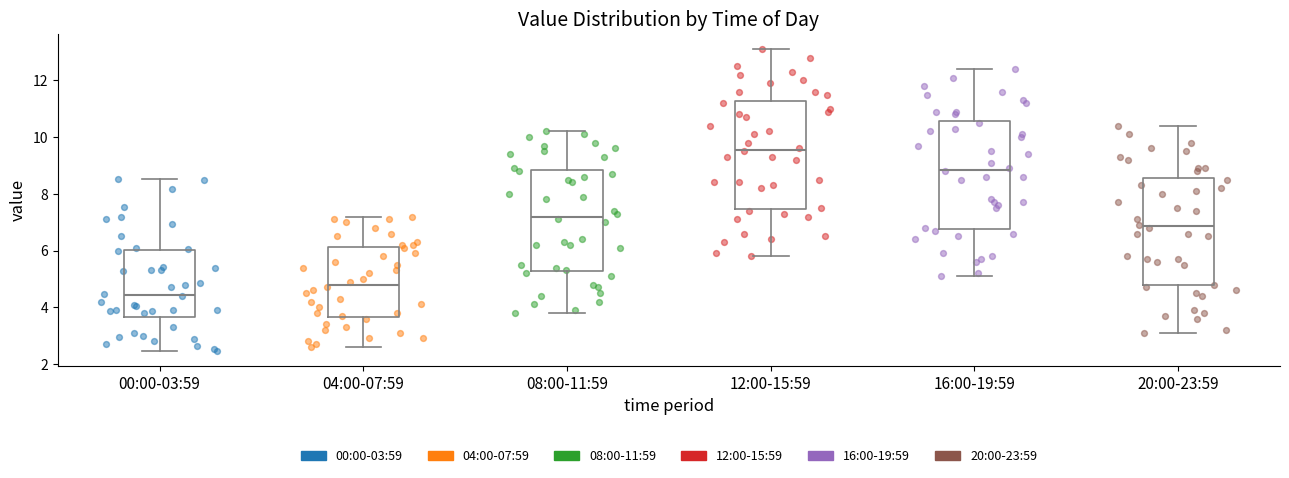

Where does the median line of the box for 04:00-07:59 sit on the y-axis? The values are not printed on the chart, so give them approximately, as read against the axis.

4.8